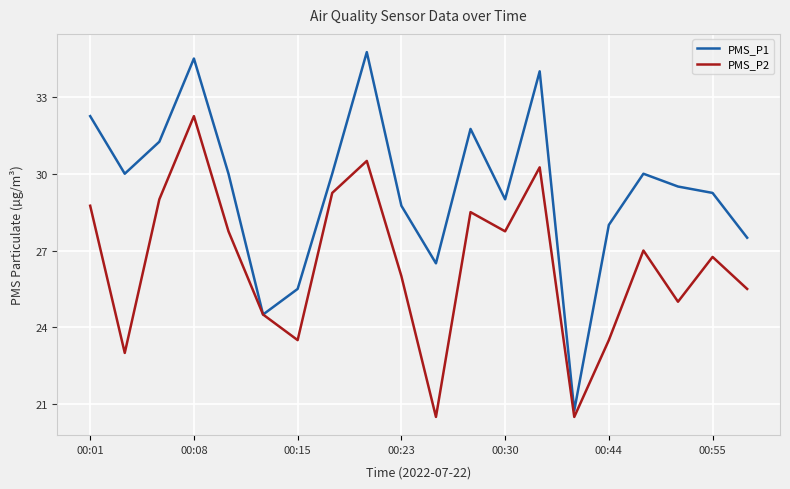

Which series has the largest total across all categories?

PMS_P1